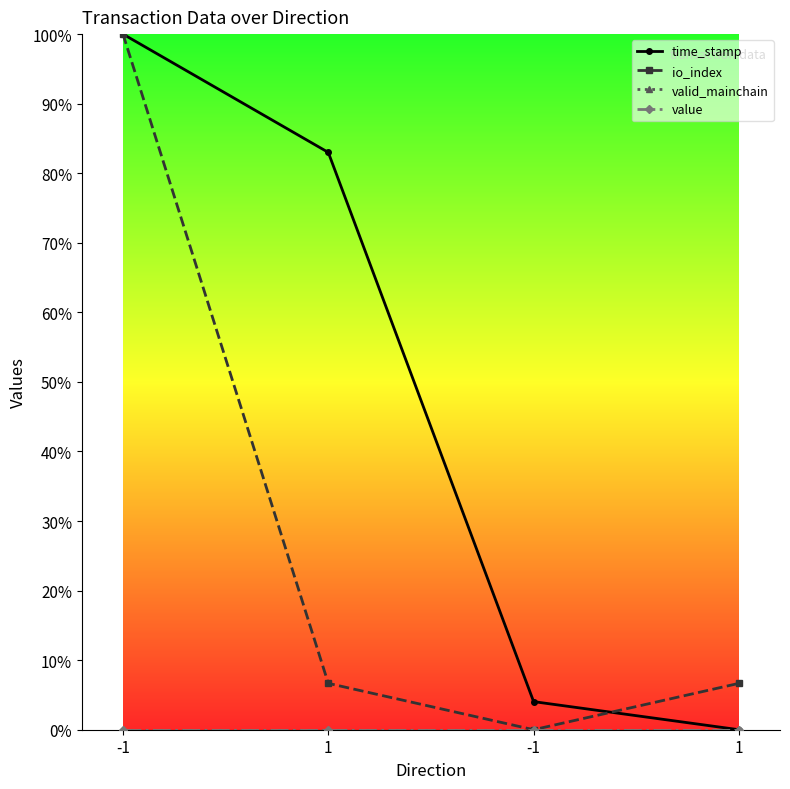

How many lines are shown in the chart?

4